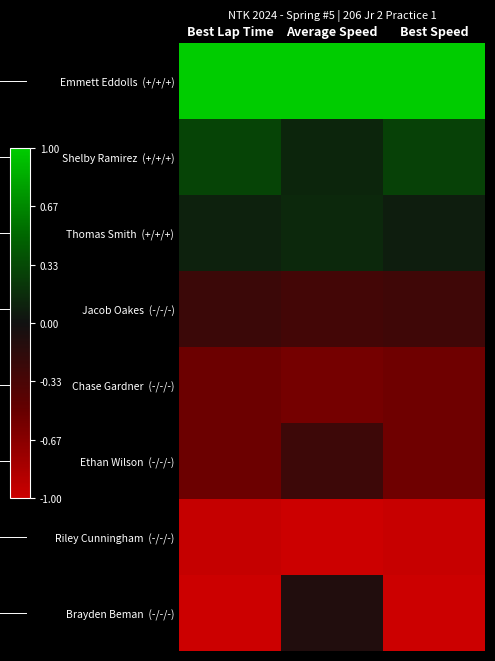

Which category has the lowest value across all series?

Average Speed